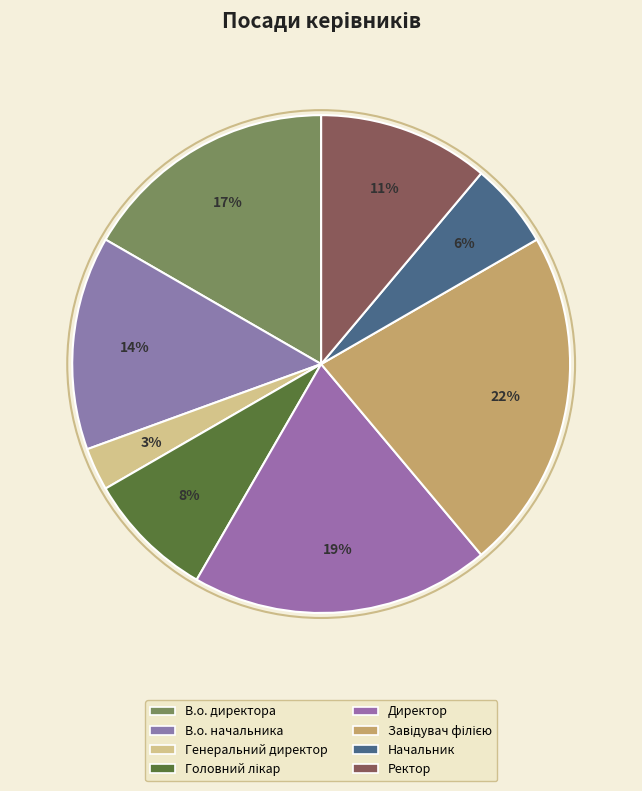

Is there a majority slice in this chart?

No